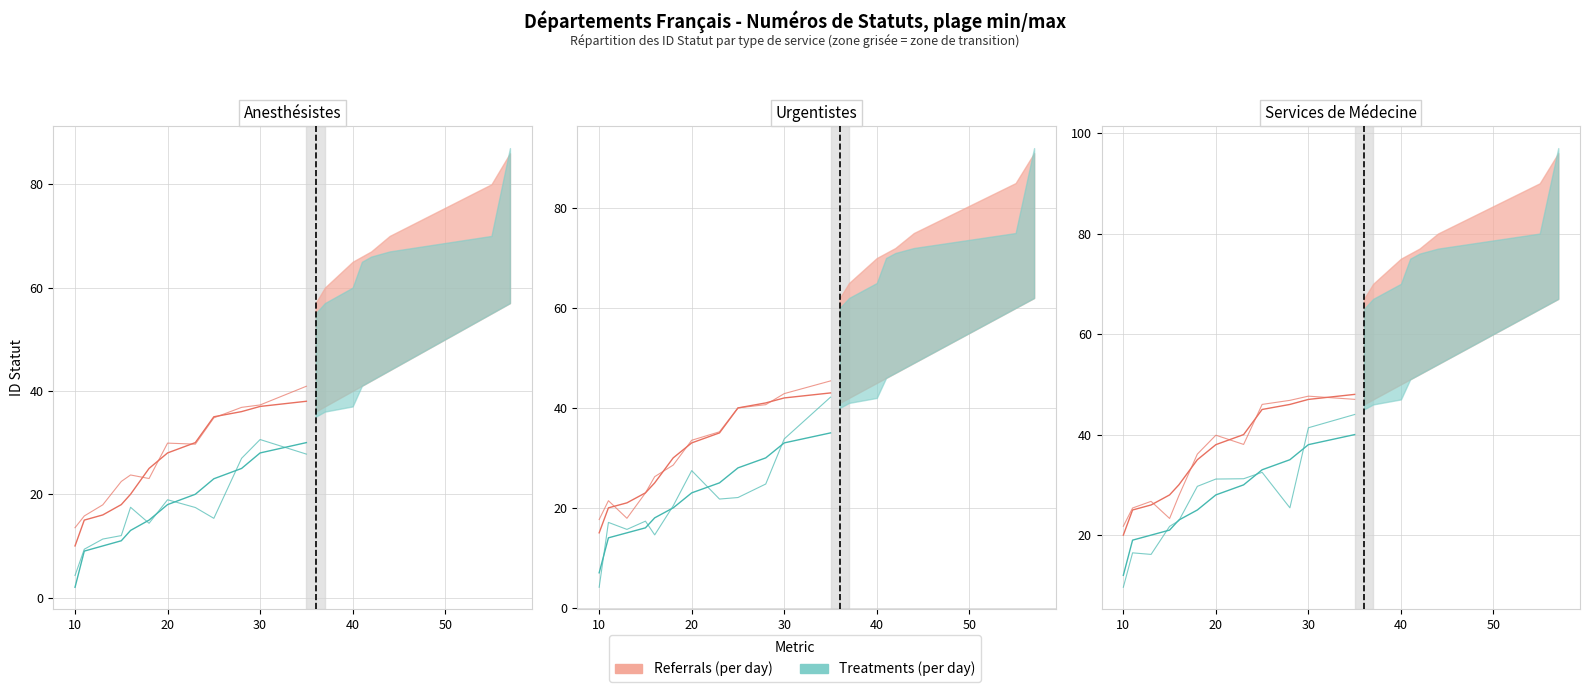

What is the total value across all series at 37?

77